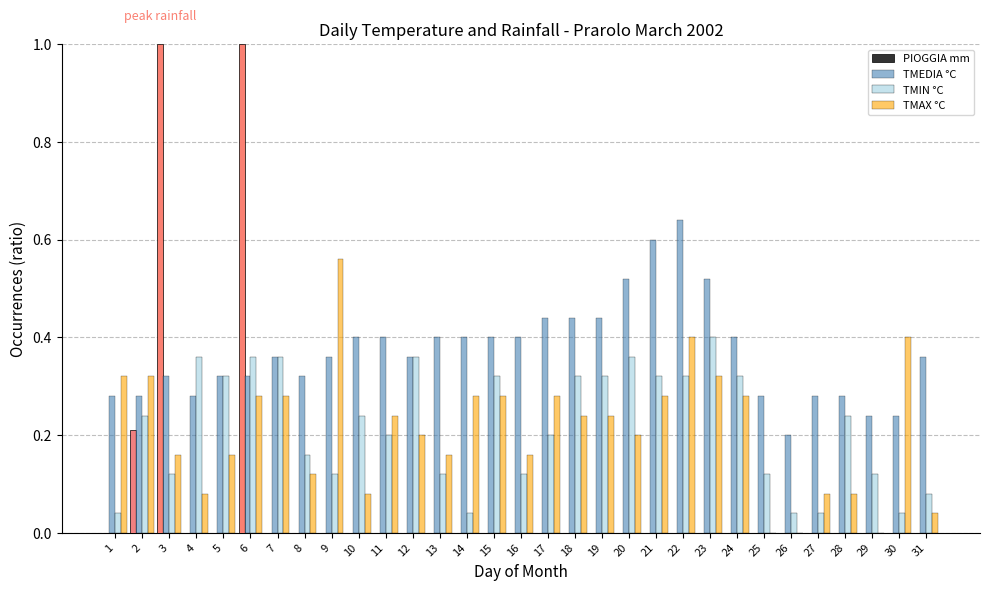

True or false: TMIN °C has a value of 0.0 at 27.

True